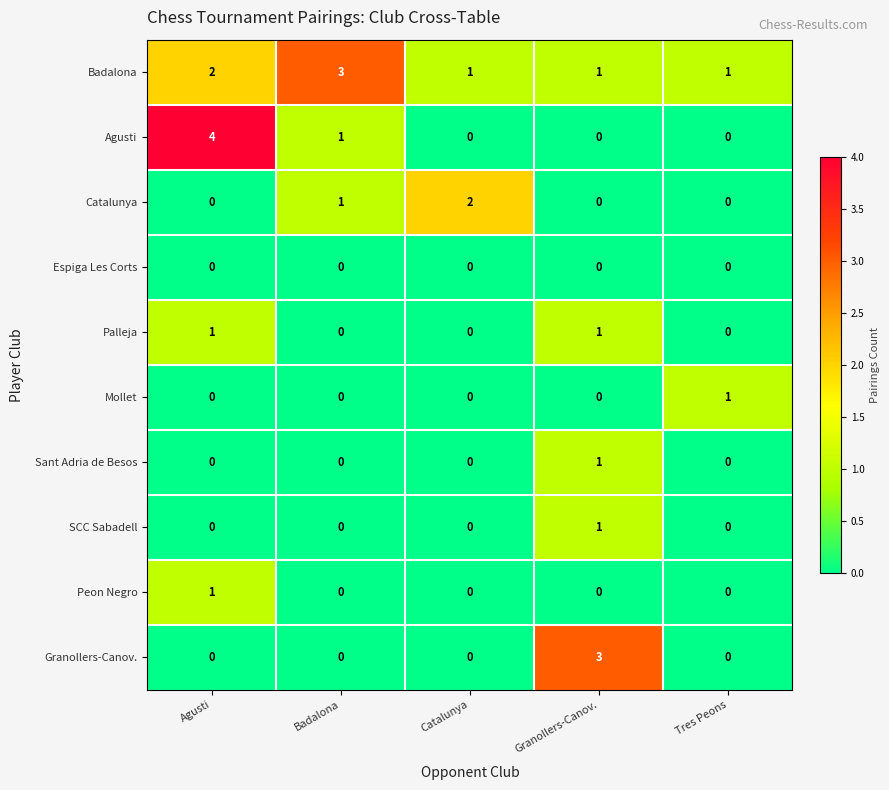

The Peon Negro series shows 0 at Tres Peons. True or false?

True